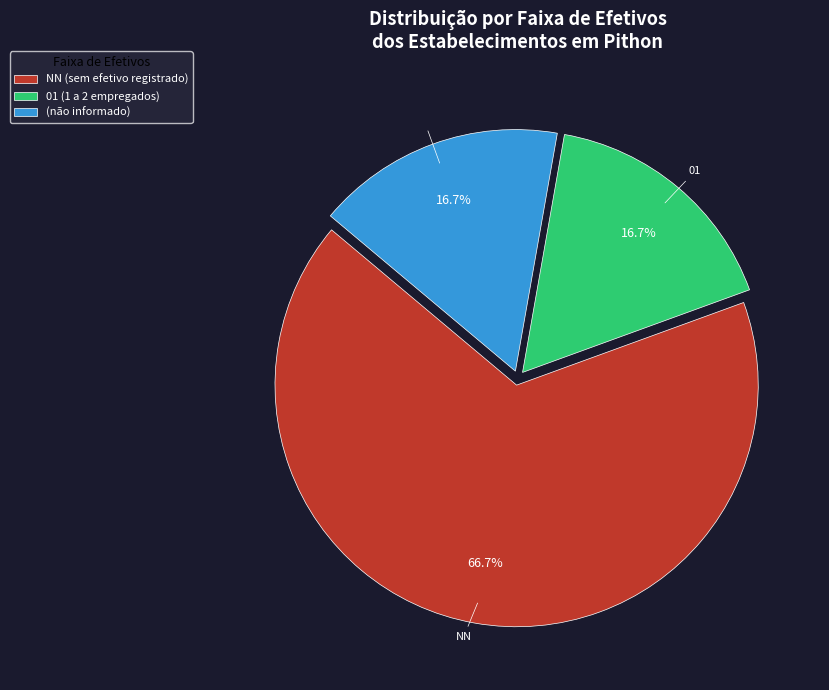

Is there any slice that represents more than half of the pie?

Yes